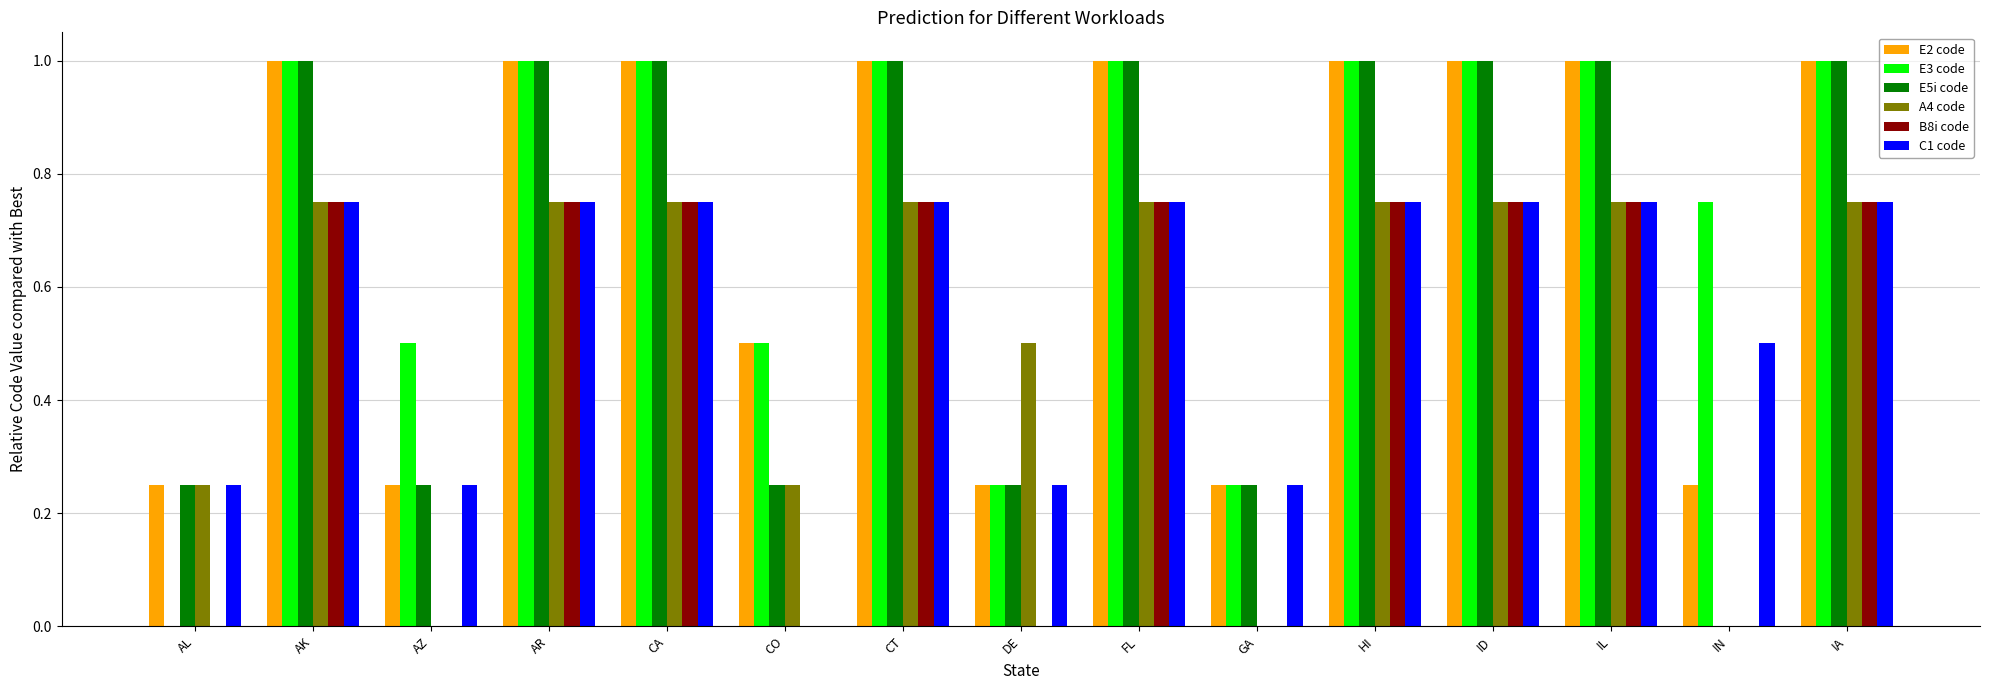

At which label is E5i code closest to 0?

IN